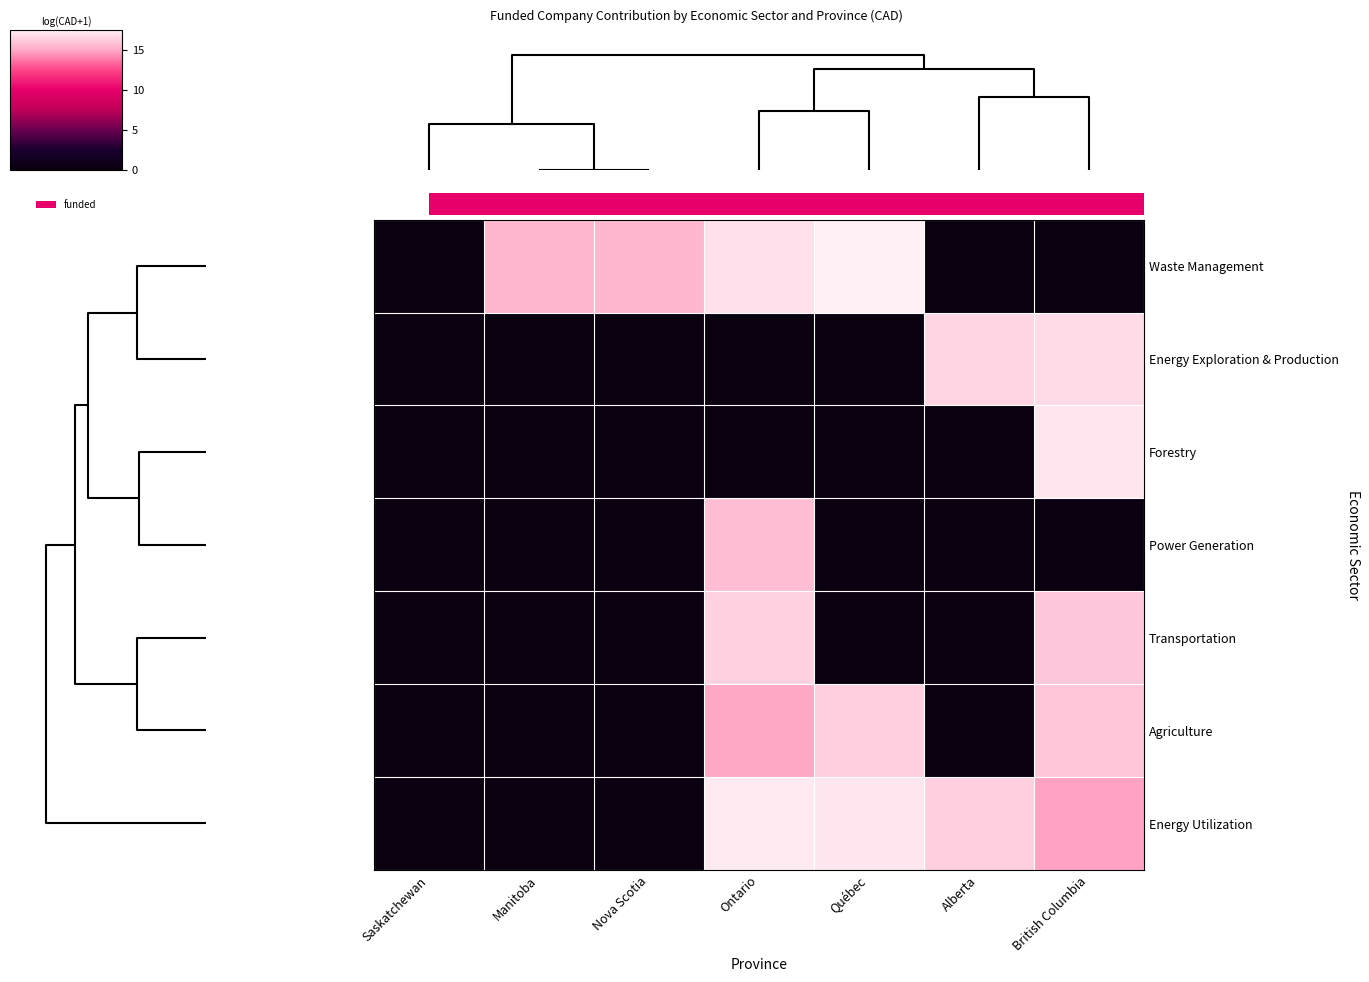

The Forestry series shows -8.5 at Québec. True or false?

False